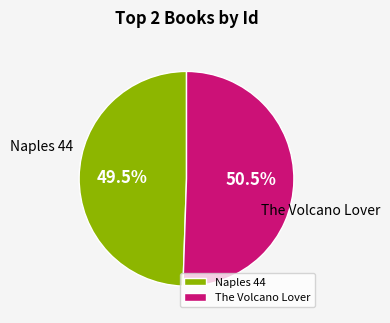

Which category has the biggest portion of the pie?

The Volcano Lover